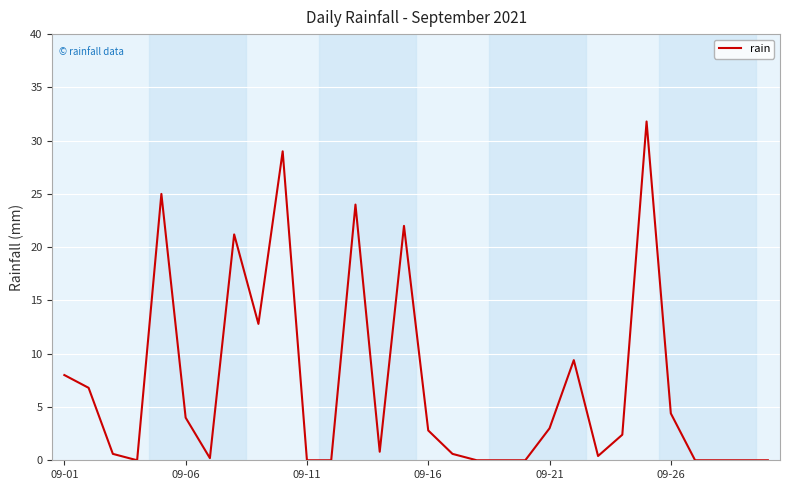

What is the difference between the maximum and minimum values?

31.8